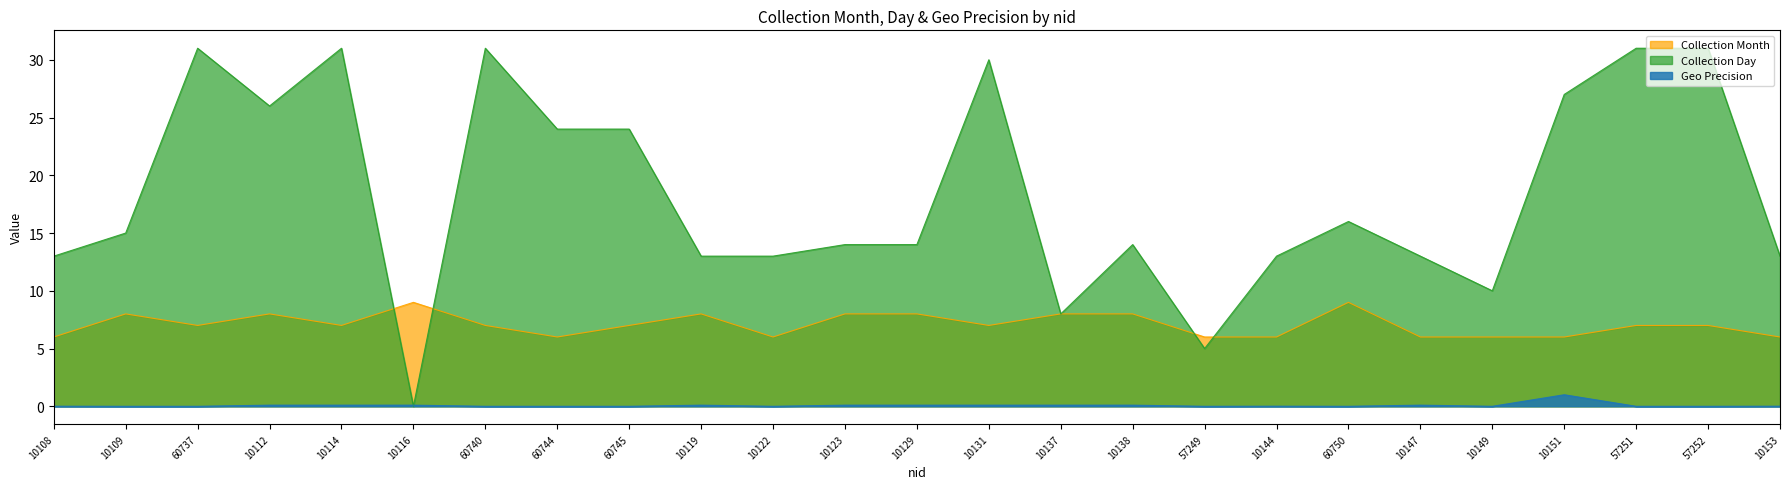

What is the sum of the Collection Month values at 10149 and 60740?

13.0